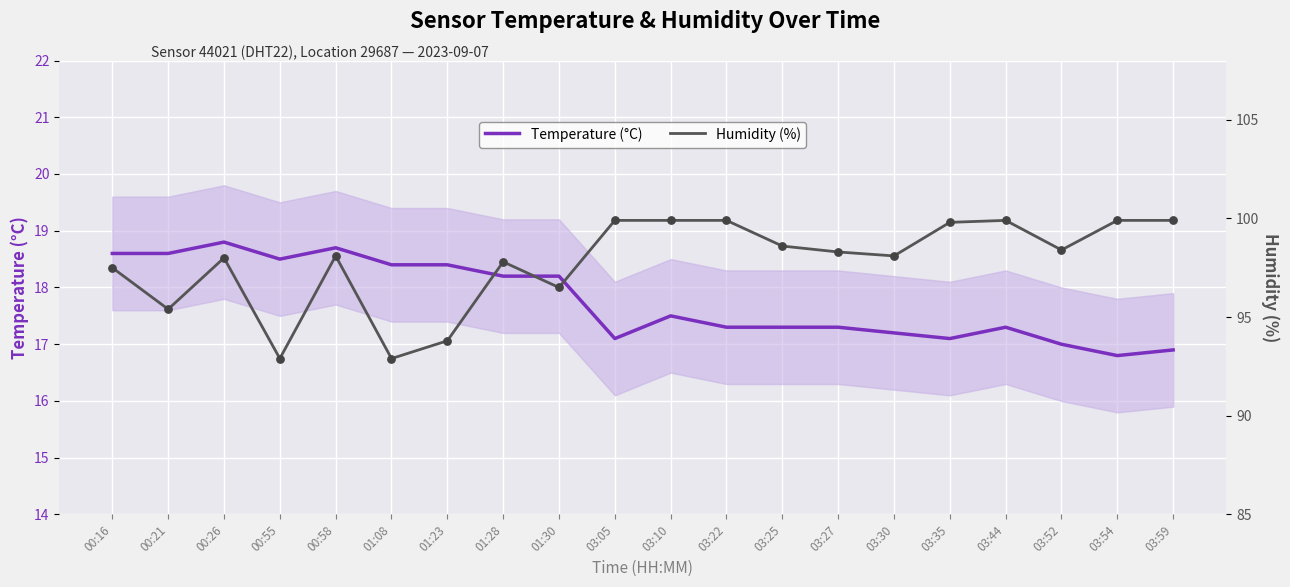

What are all the series names shown in the legend?

Temperature (°C), Humidity (%)